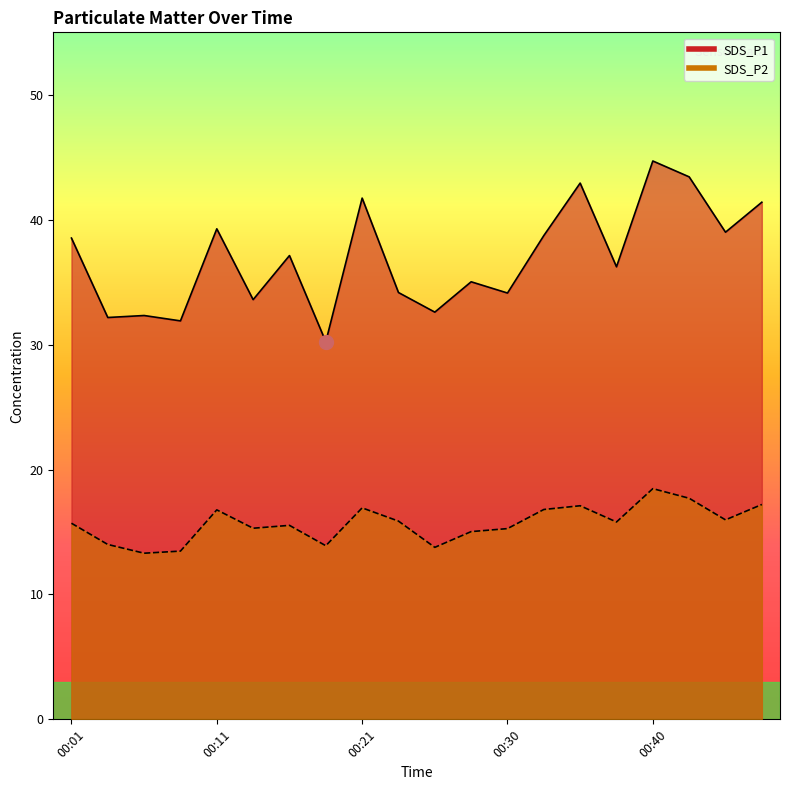

What is the average value of the SDS_P2 series?

15.7